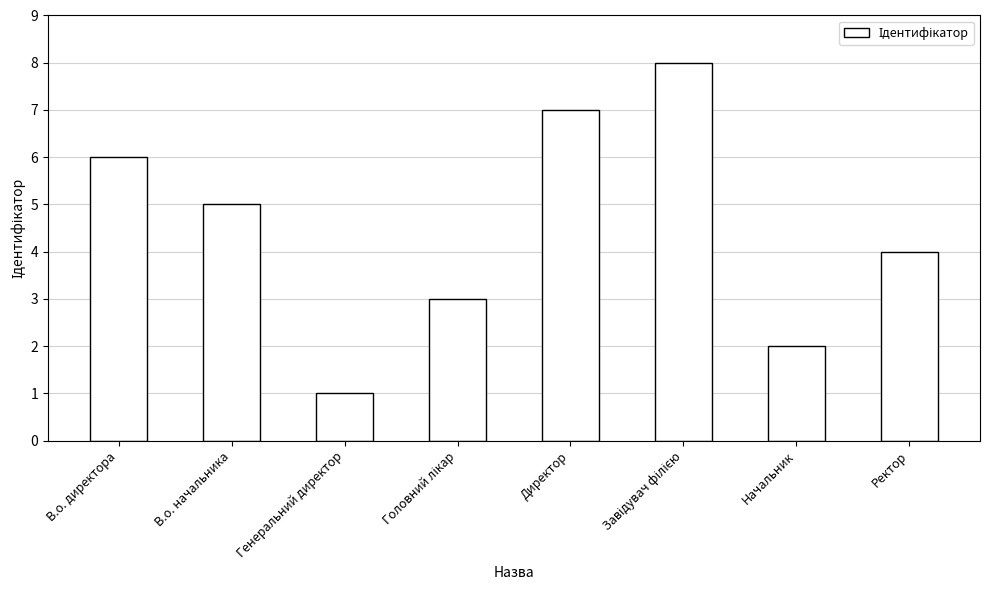

Reading left to right, transcribe all the data shown in this chart.

6	5	1	3	7	8	2	4